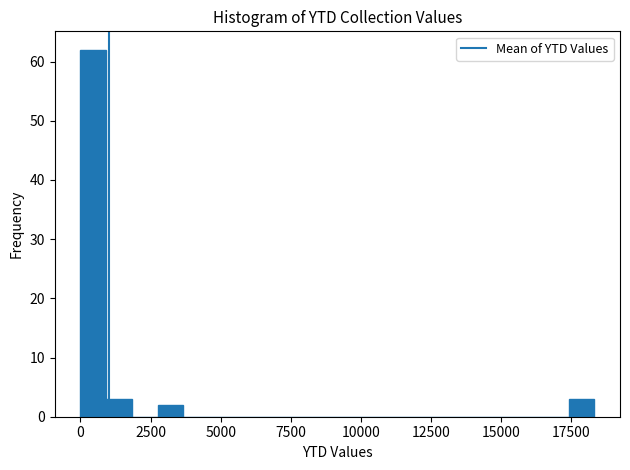

Around what value on the x-axis is the tallest bar? Give the approximate position of its centre, as read against the axis.

500